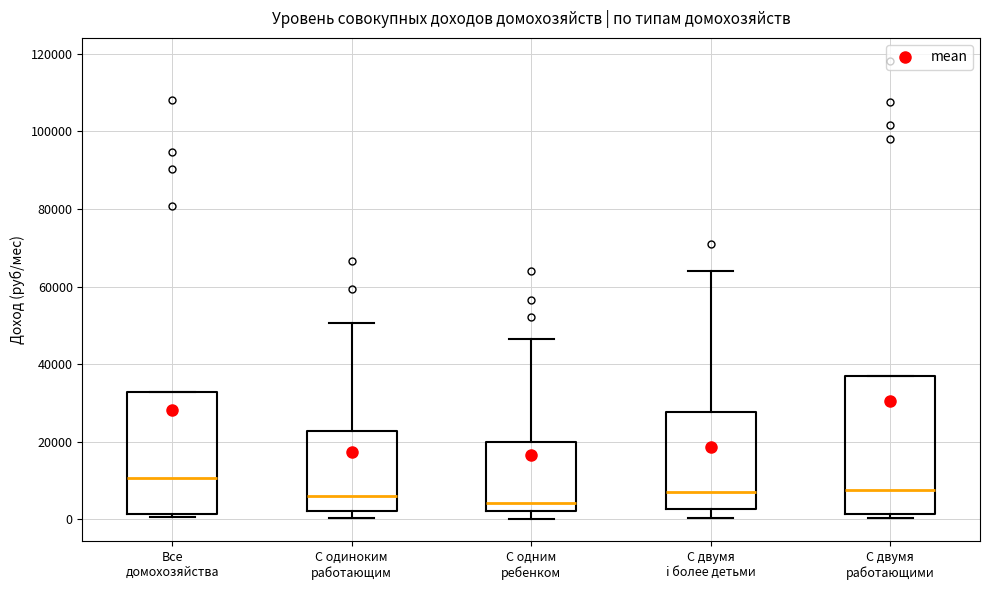

Reading left to right, transcribe this box plot: for each box, give where its median line is, the range the box spans, and where its two whiskers end, as read against the y-axis. The values are not printed on the chart, so give them approximately, as read against the axis.

Все домохозяйства: median 10000, box 2000 to 32000, whiskers 0 to 32000
С одиноким работающим: median 6000, box 2000 to 22000, whiskers 0 to 50000
С одним ребенком: median 4000, box 2000 to 20000, whiskers 0 to 46000
С двумя i более детьми: median 8000, box 2000 to 28000, whiskers 0 to 64000
С двумя работающими: median 8000, box 2000 to 36000, whiskers 0 to 36000